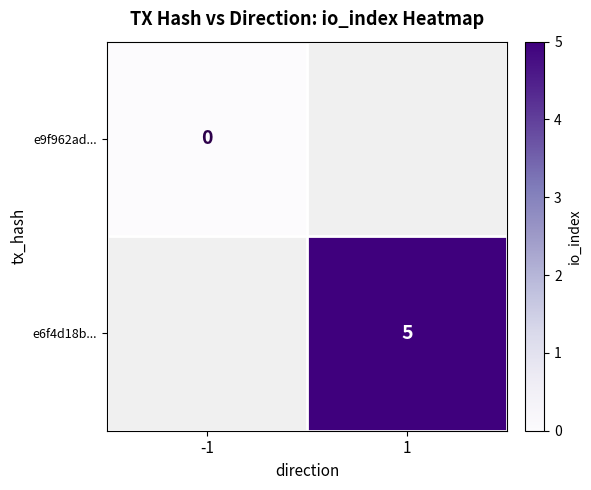

The value of e6f4d18b... at 1 is 9. True or false?

False